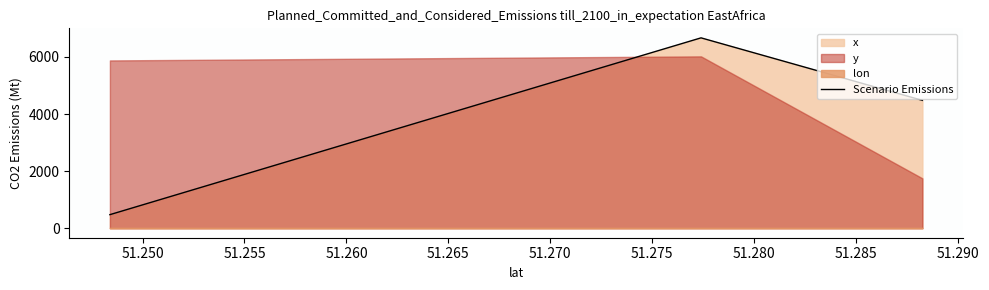

What is the value of the 3rd point from the left?

4480.5